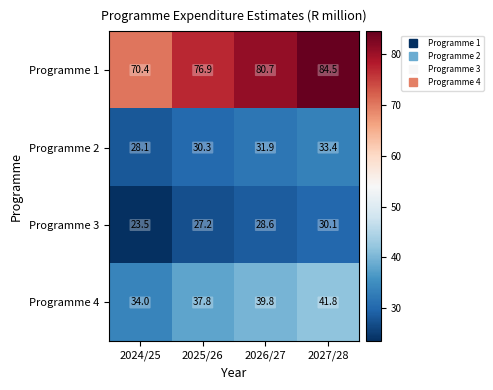

How many categories are shown in the chart?

4